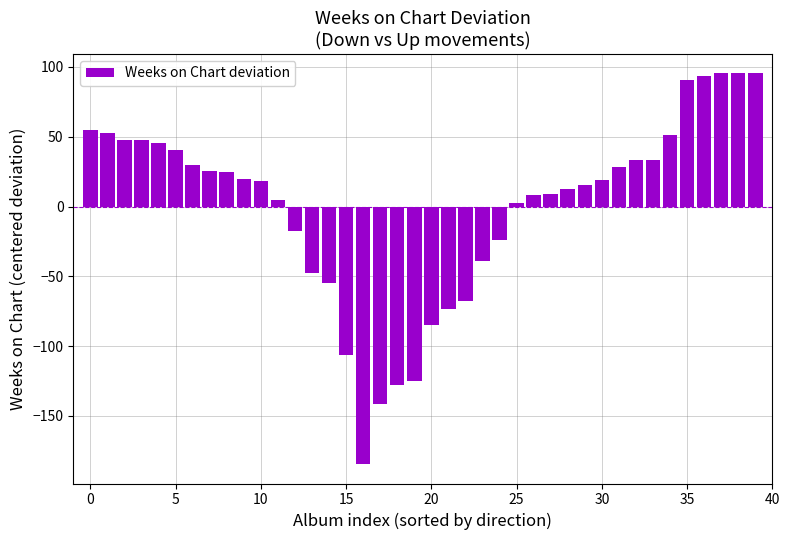

What is the smallest value displayed?

-184.5